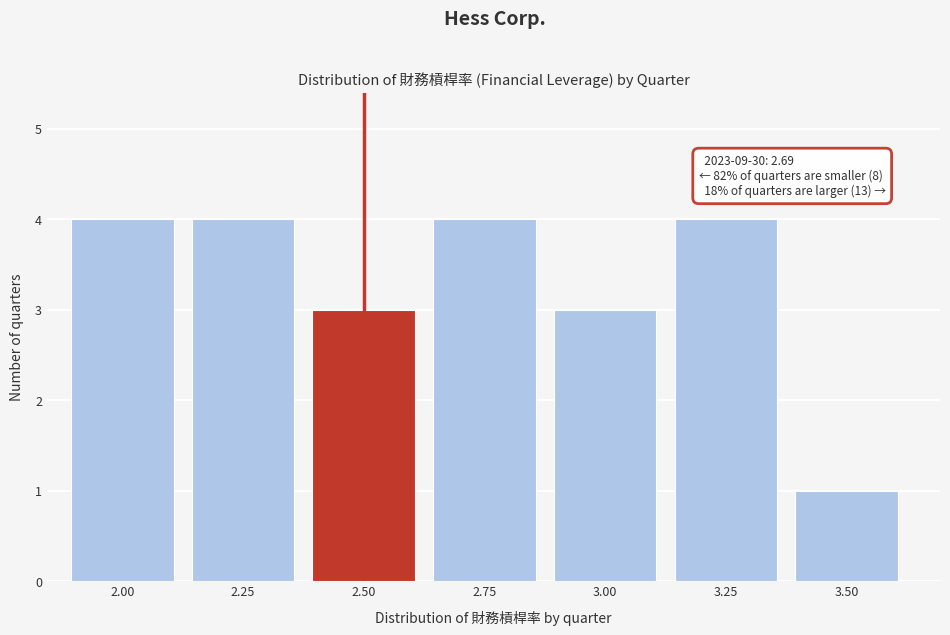

Reading left to right, what are all the values shown in this chart?

4	4	3	4	3	4	1